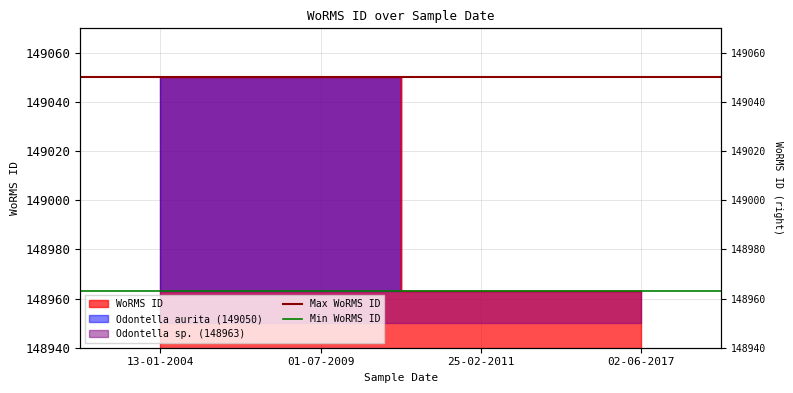

The value of Max WoRMS ID at 01-07-2009 is 149050. True or false?

True